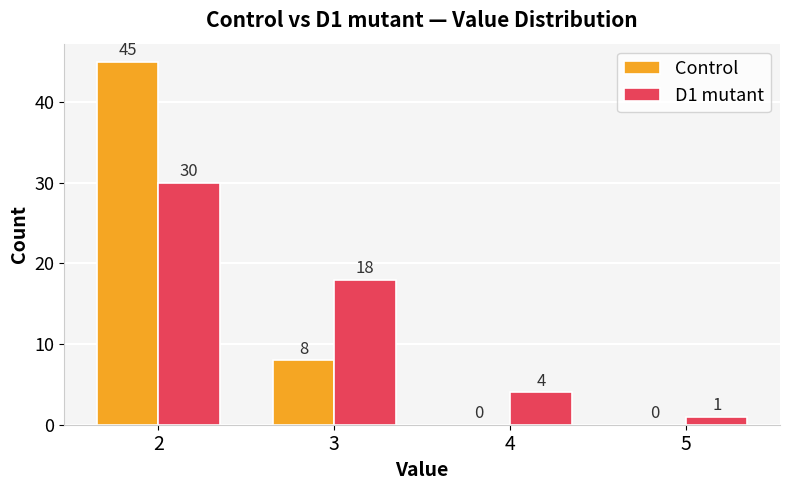

Reading right to left, list all the values displayed in this chart.

Control: 0	0	8	45
D1 mutant: 1	4	18	30